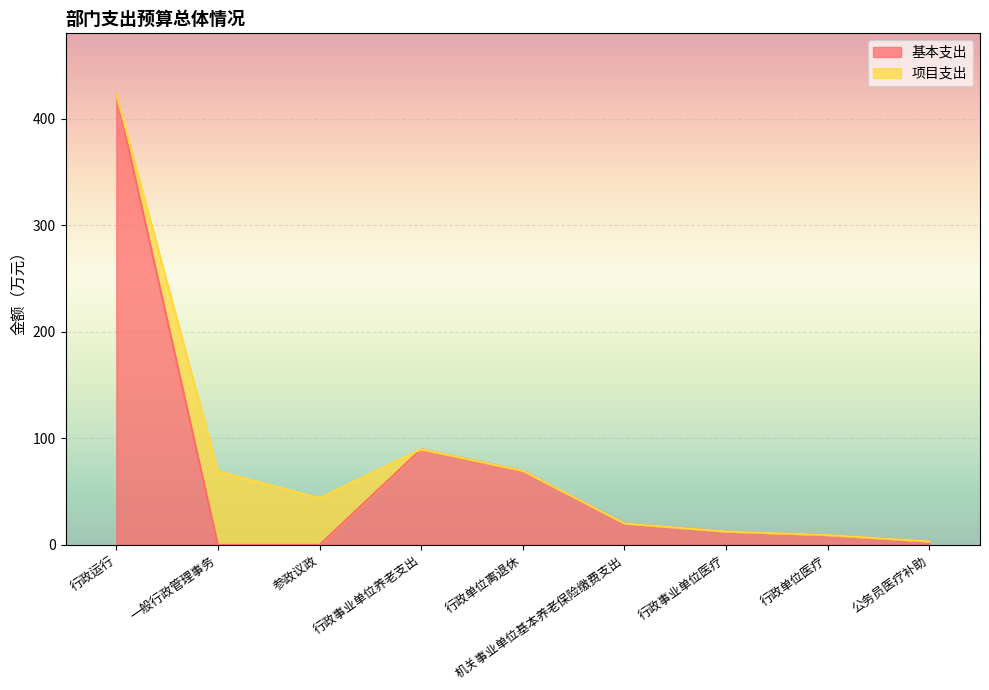

Read the 基本支出 value at 行政运行.

422.9